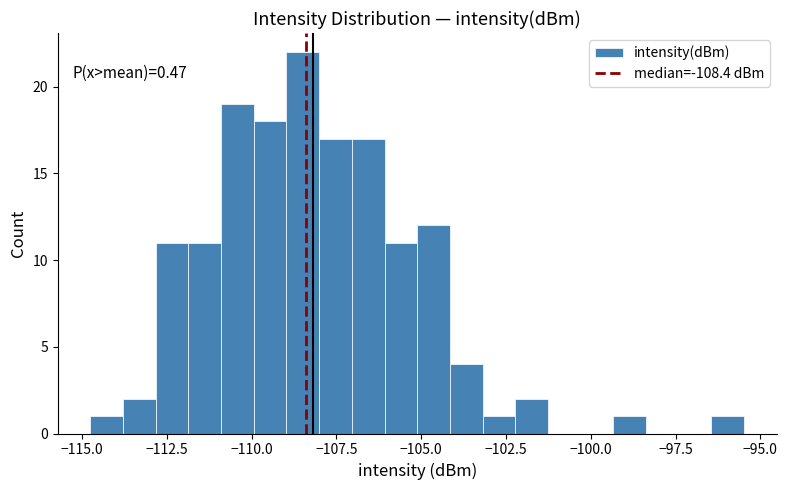

Read against the x-axis, roughly where is the centre of the tallest bar?

-108.5